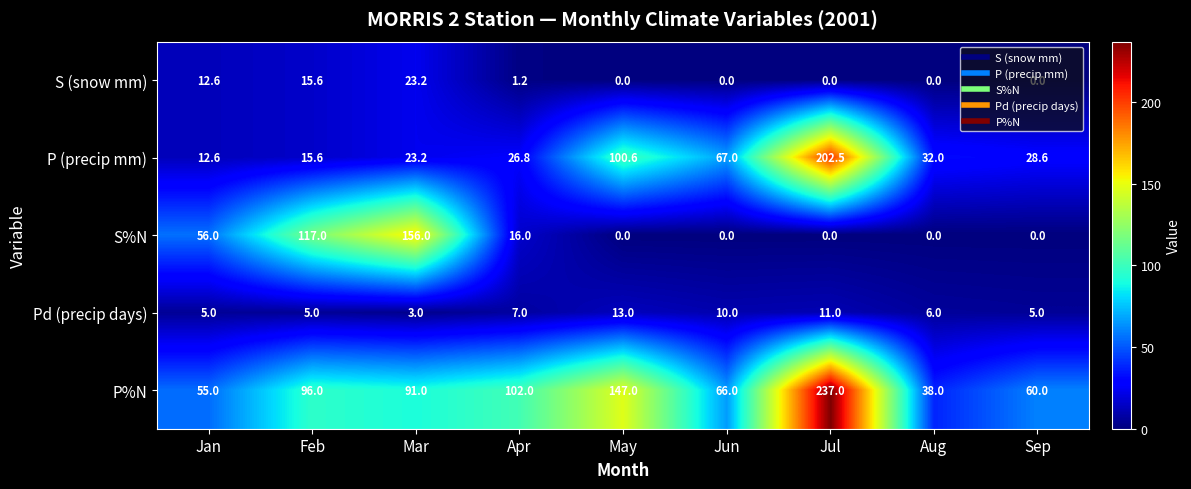

Which series has the widest spread of values?

P%N